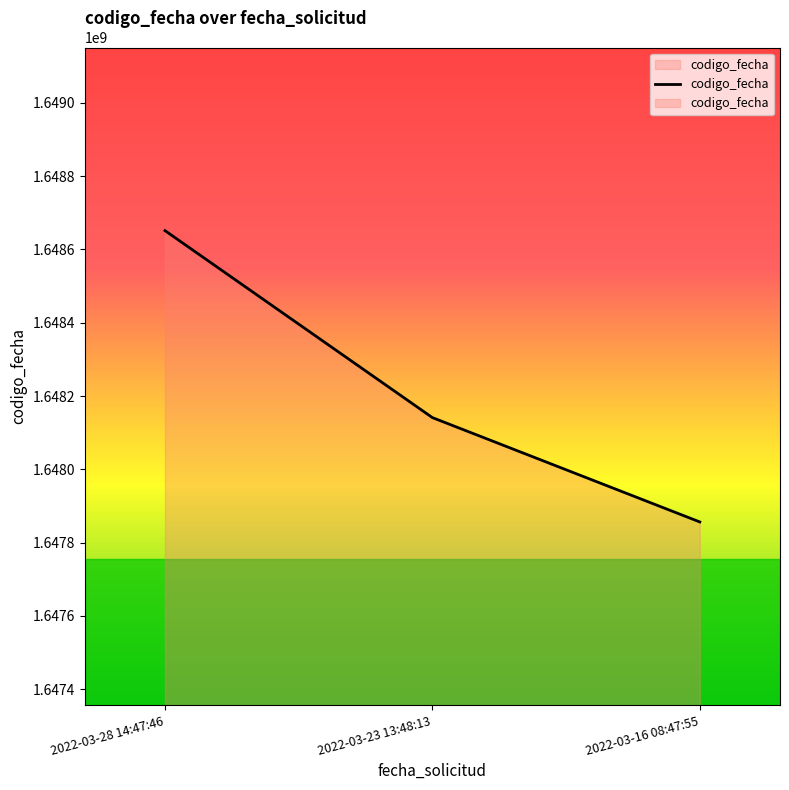

How many values exceed 1648141048?

1